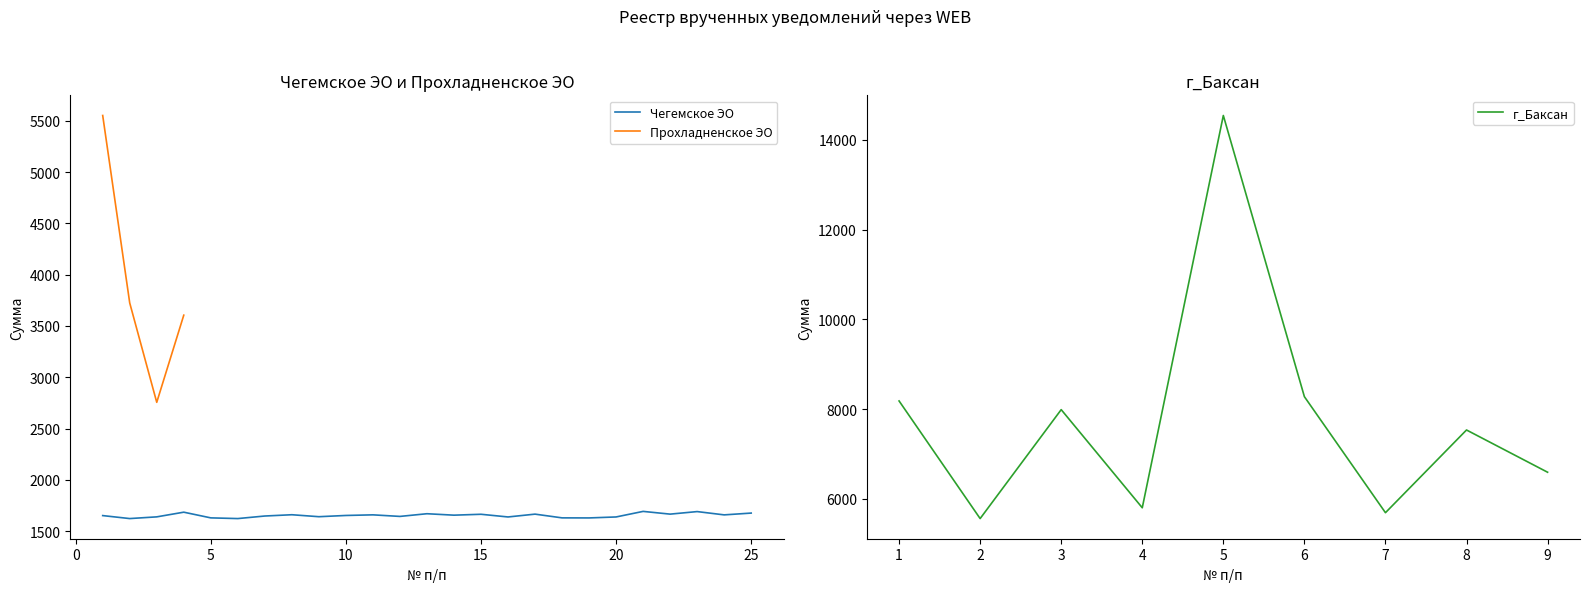

What is the minimum value for Чегемское ЭО?

1622.7